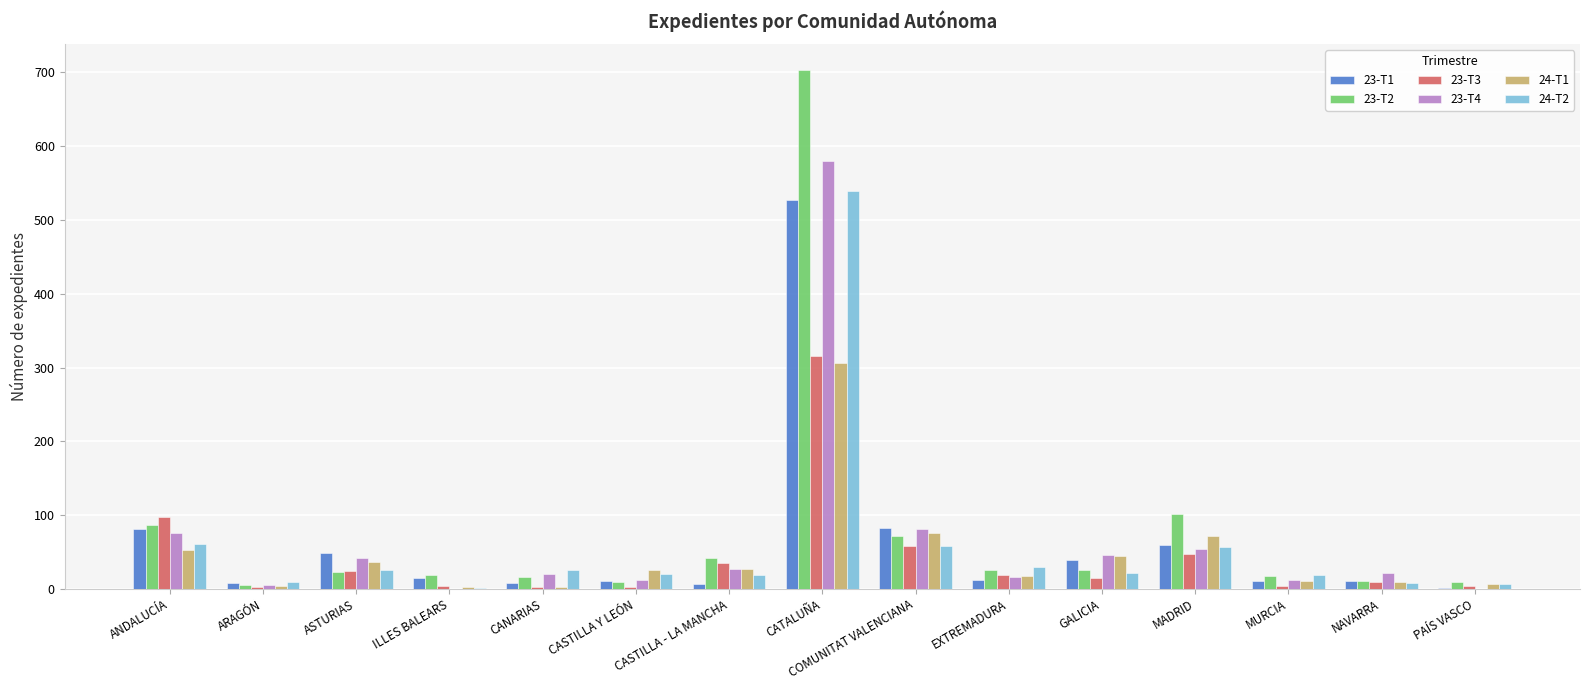

Where does the 23-T1 series first go above 12?

ANDALUCÍA